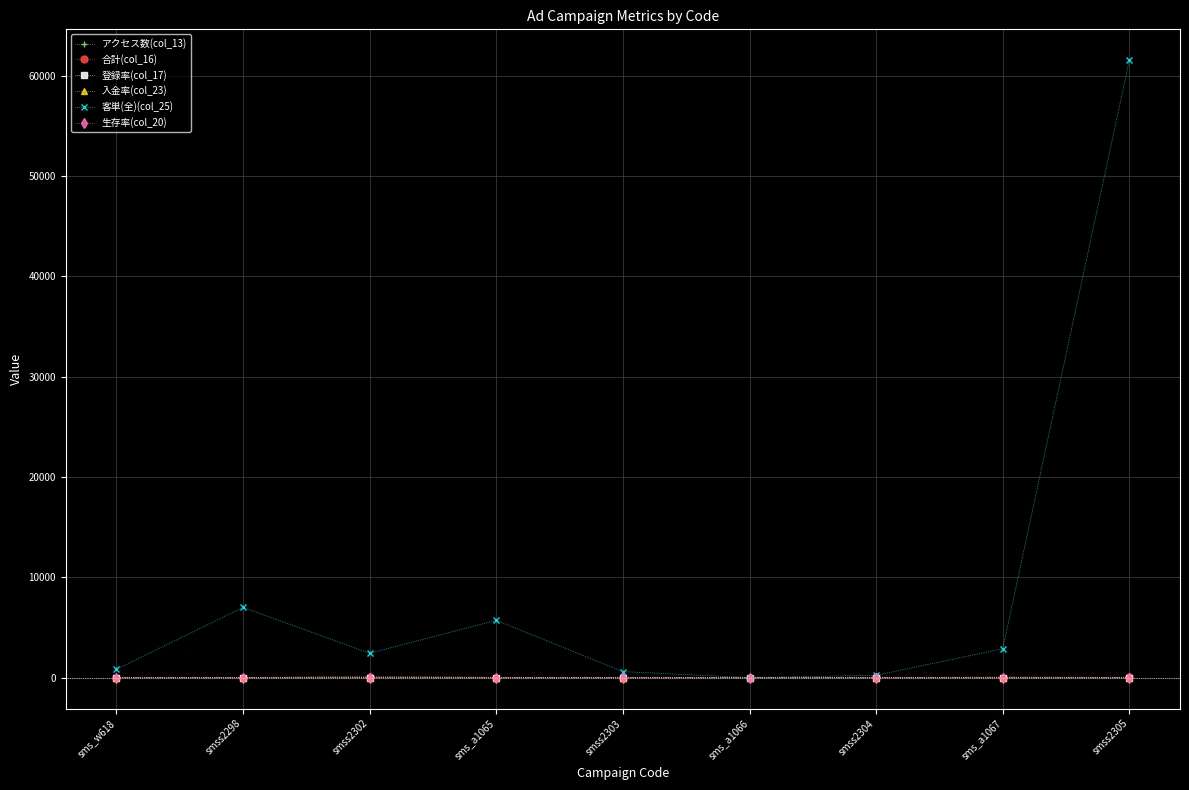

What value does the アクセス数(col_13) series have at smss2303?

10.0